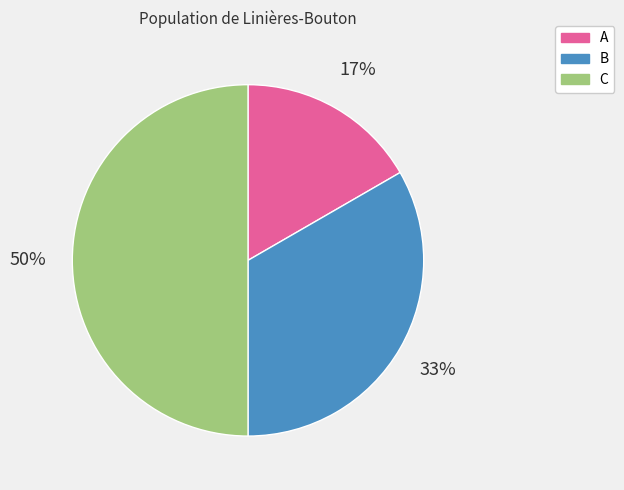

Rank the categories by value from highest to lowest.

C, B, A